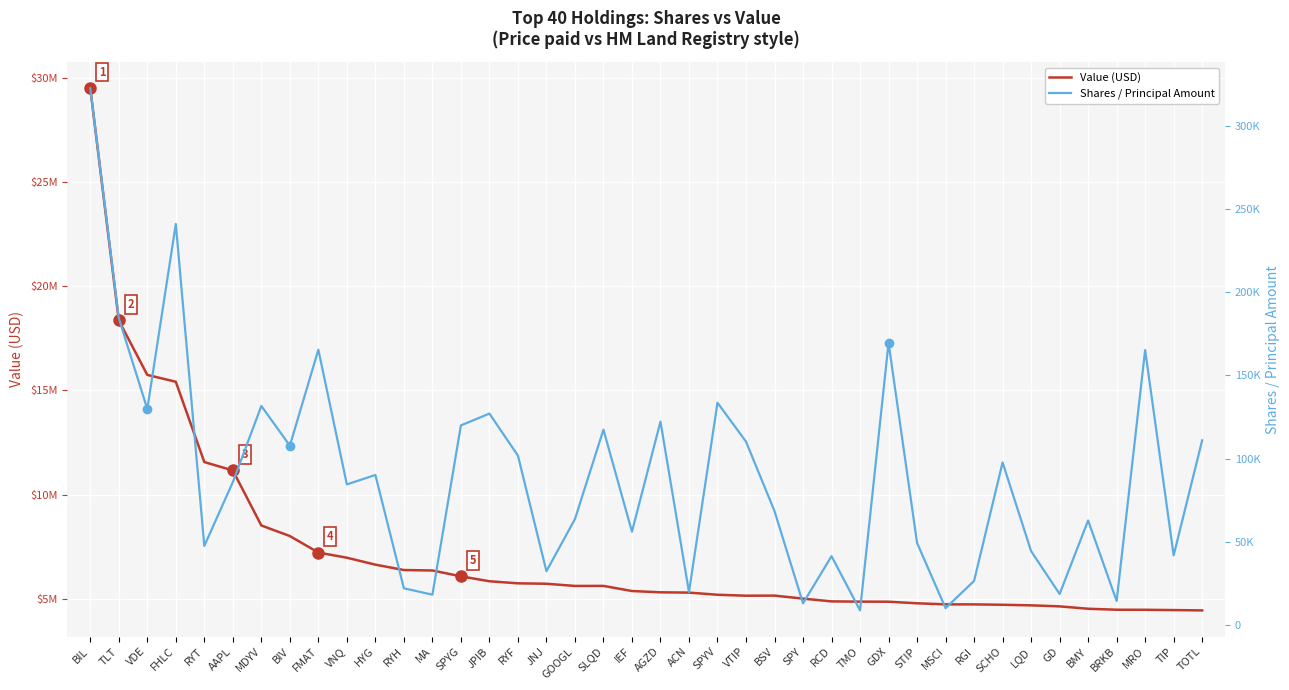

Between JPIB and LQD, which series saw the biggest shift?

Value (USD)